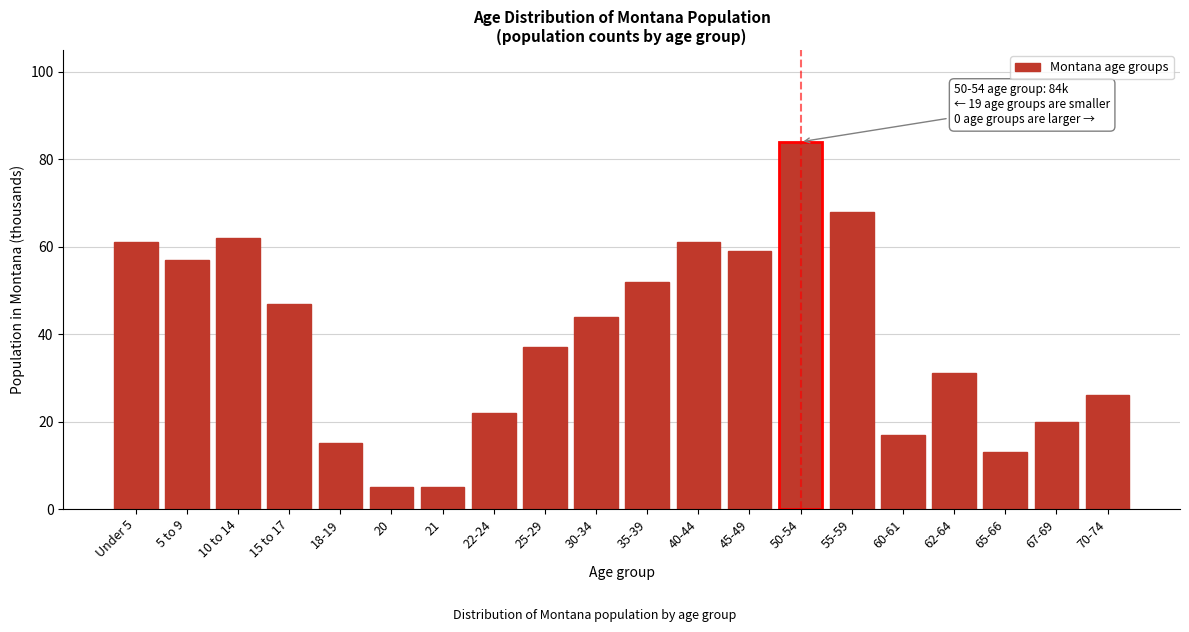

Reading right to left, extract all data points from this chart.

70-74=26	67-69=20	65-66=13	62-64=31	60-61=17	55-59=68	50-54=84	45-49=59	40-44=61	35-39=52	30-34=44	25-29=37	22-24=22	21=5	20=5	18-19=15	15 to 17=47	10 to 14=62	5 to 9=57	Under 5=61